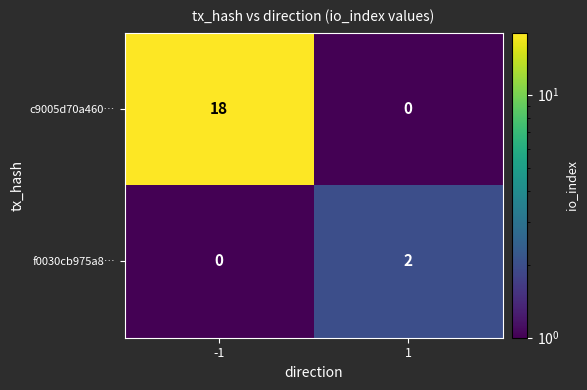

What is the sum of the c9005d70a460… values at -1 and 1?

18